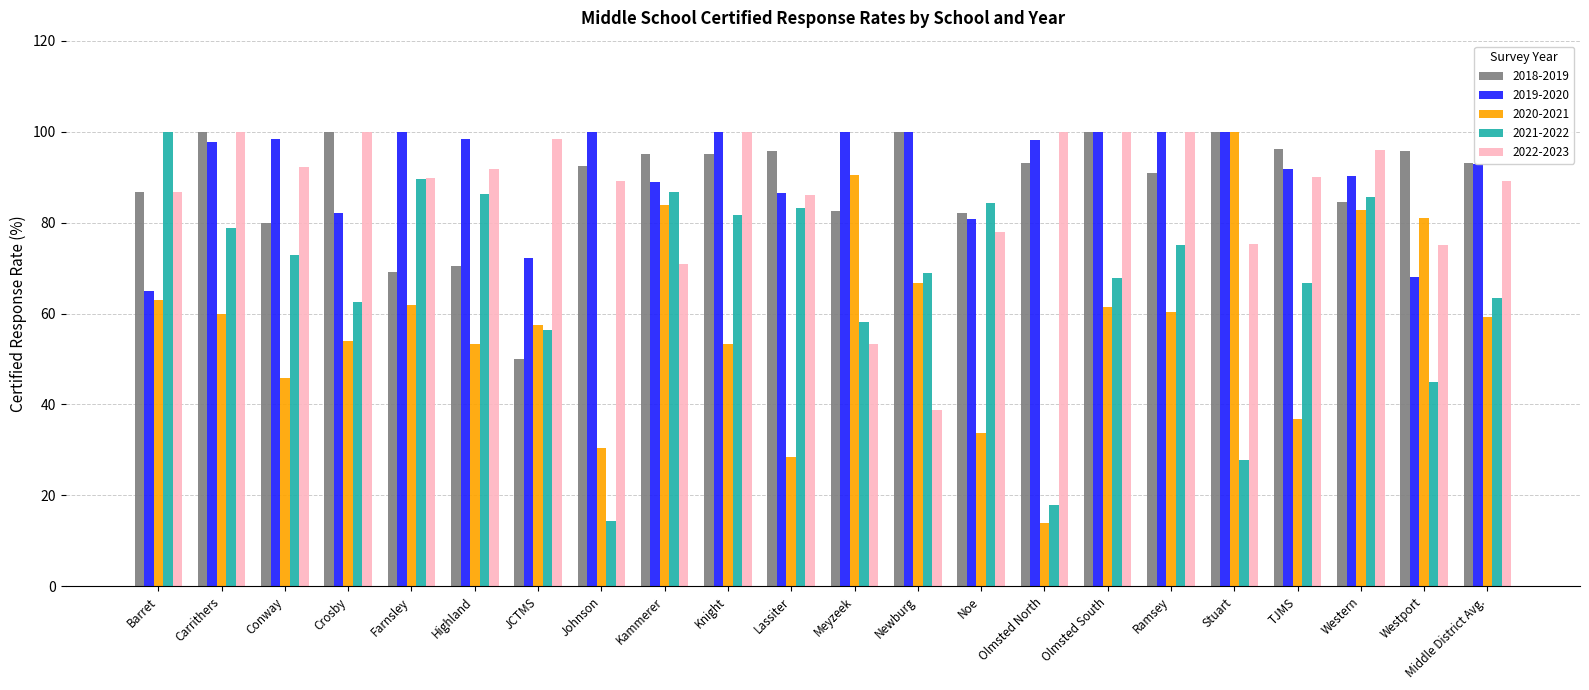

At Johnson, list the series in order from smallest to largest.

2021-2022, 2020-2021, 2022-2023, 2018-2019, 2019-2020